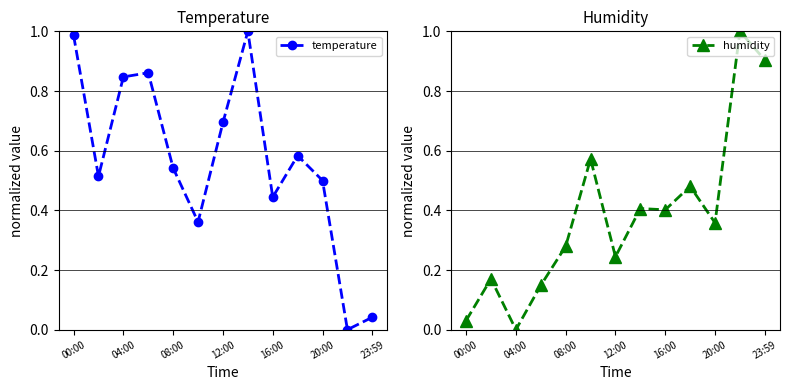

How many lines are shown in the chart?

2